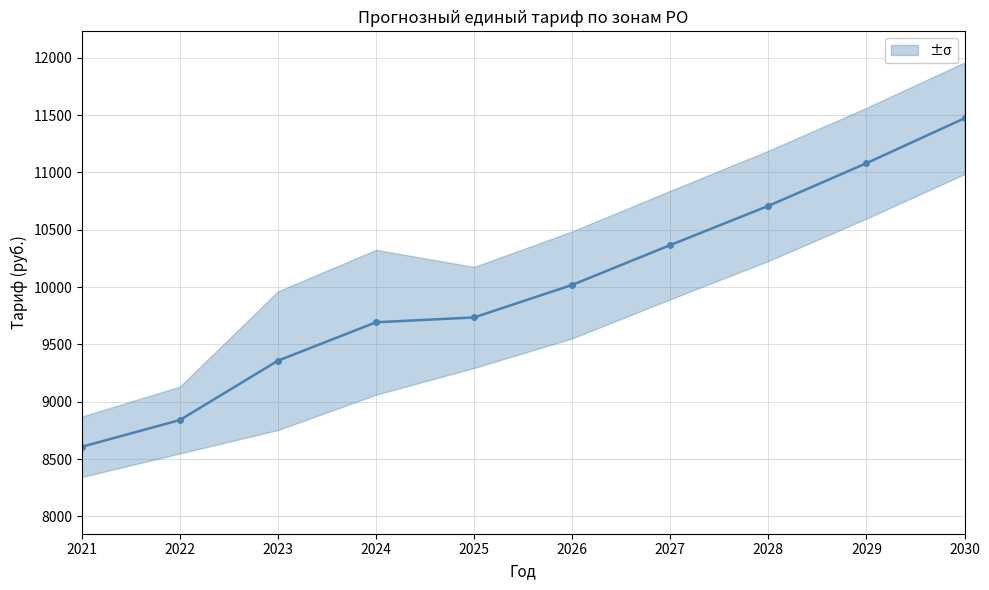

Does the chart have visible grid lines?

Yes